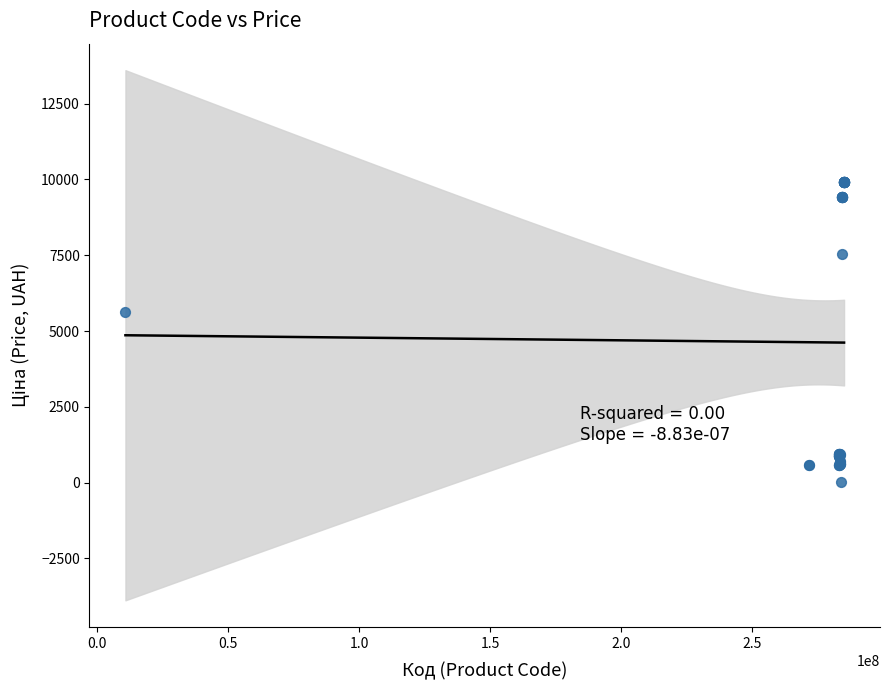

What Y value in the scatter plot is closest to 4970?

5636.0